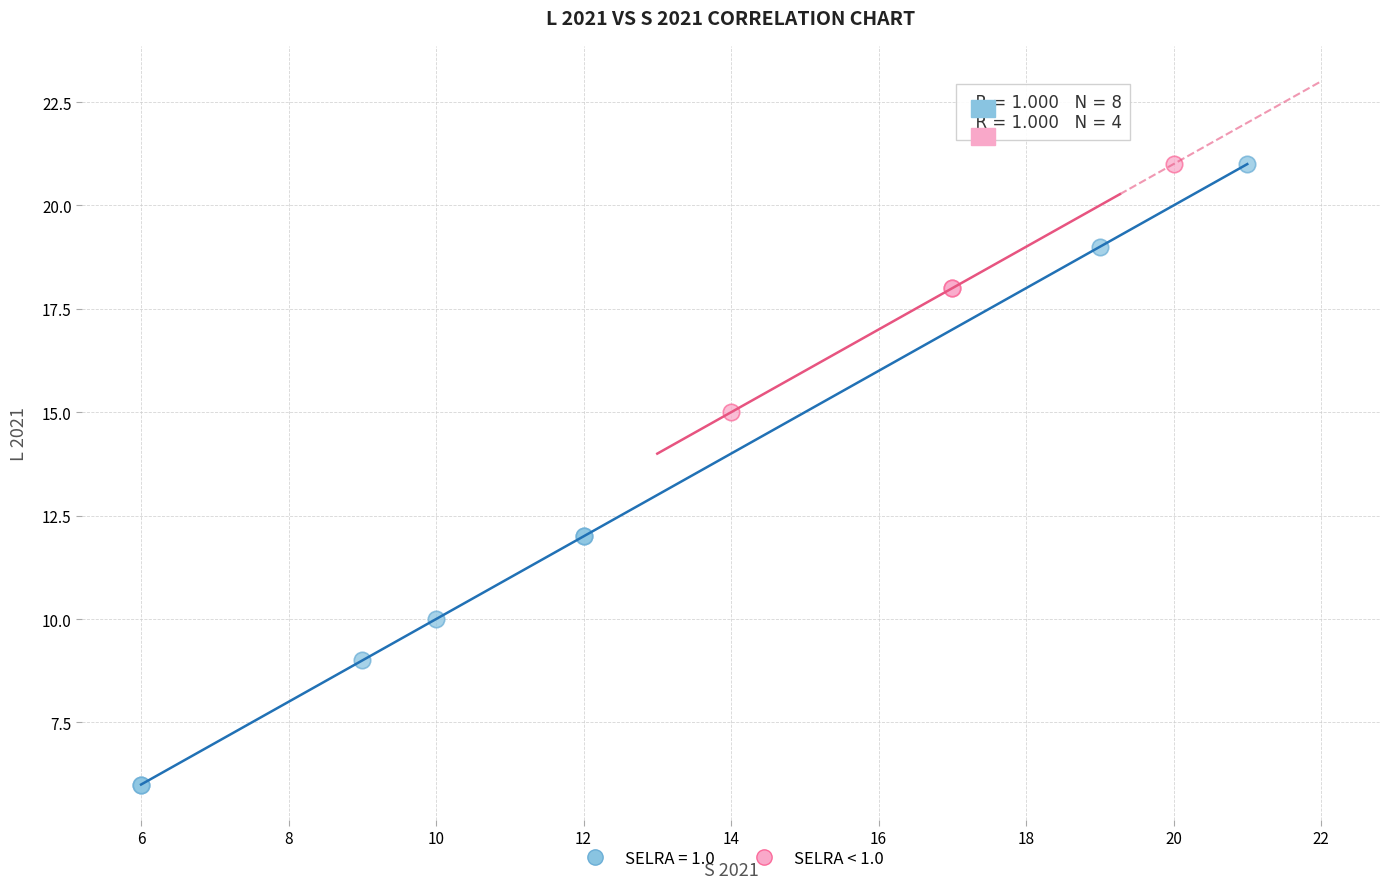

Which series reaches the minimum Y coordinate?

SELRA = 1.0